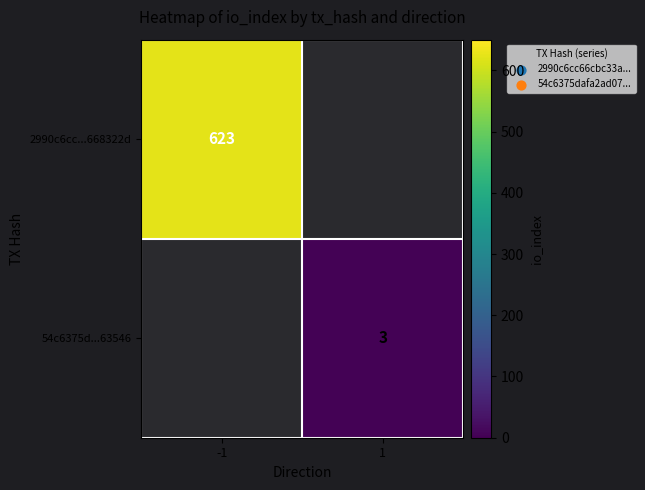

The value of 54c6375d...63546 at 1 is 2. True or false?

False